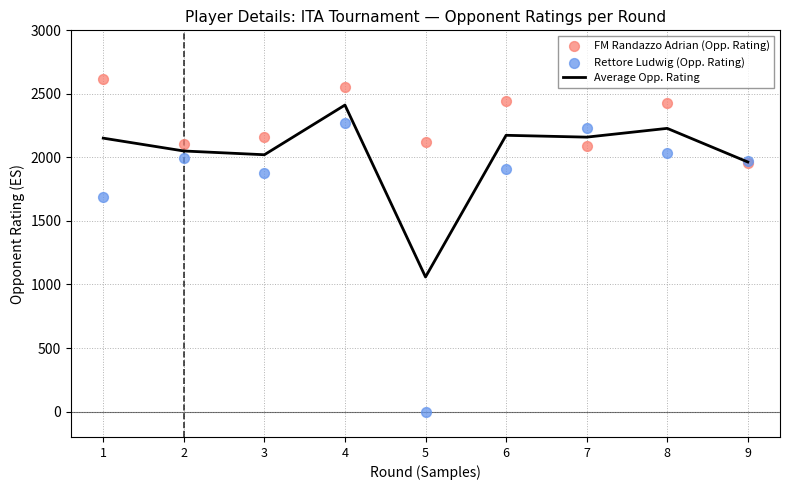

Is the value of Average Opp. Rating at 8 greater than the value of FM Randazzo Adrian (Opp. Rating) at 4?

No